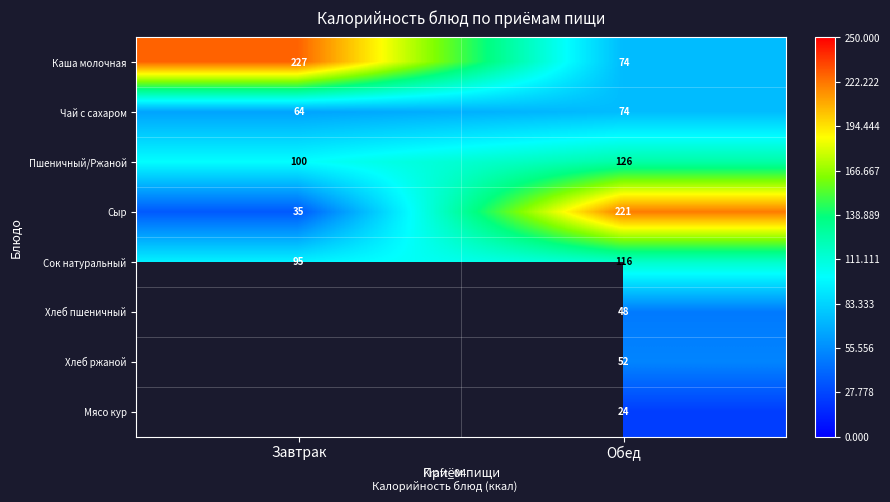

What is the average value of the Сок натуральный series?

106